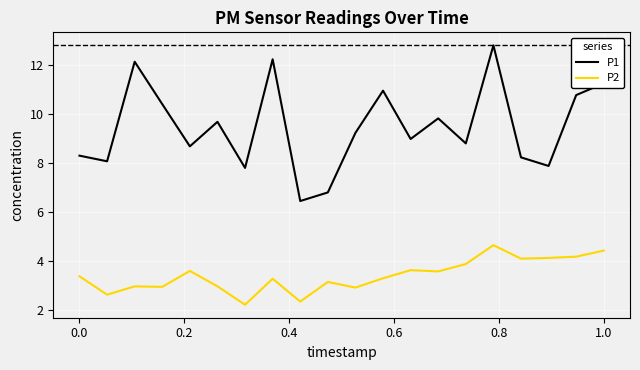

Which series has the largest total across all categories?

P1